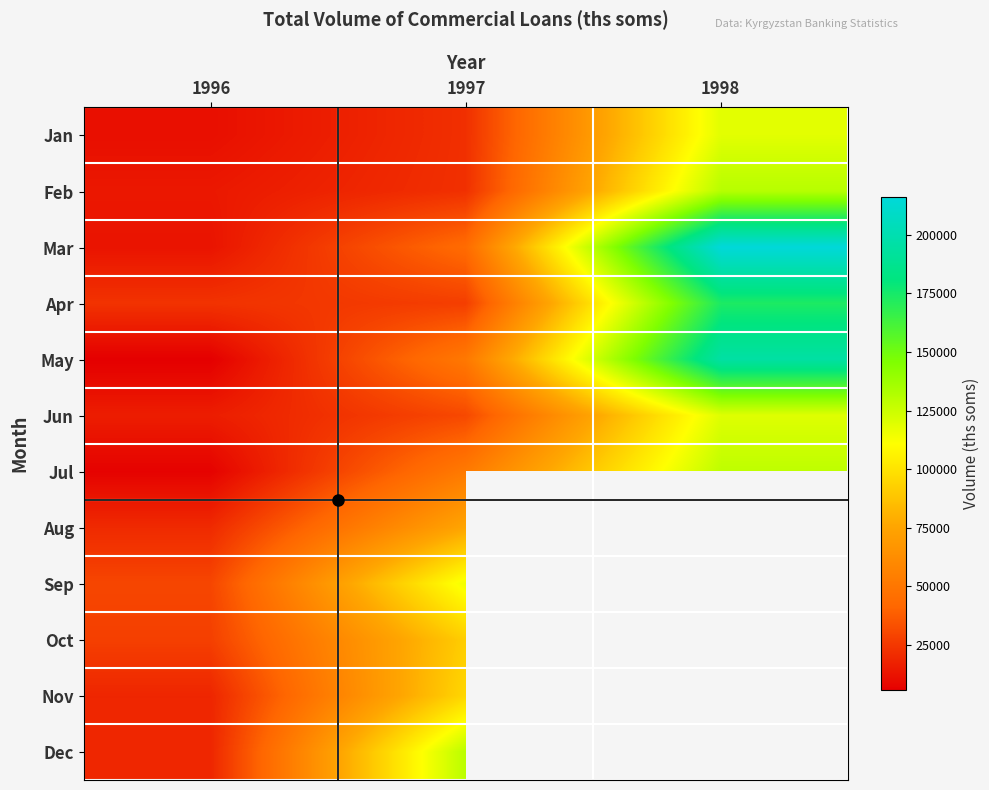

Which series has the largest range (max minus min)?

Mar